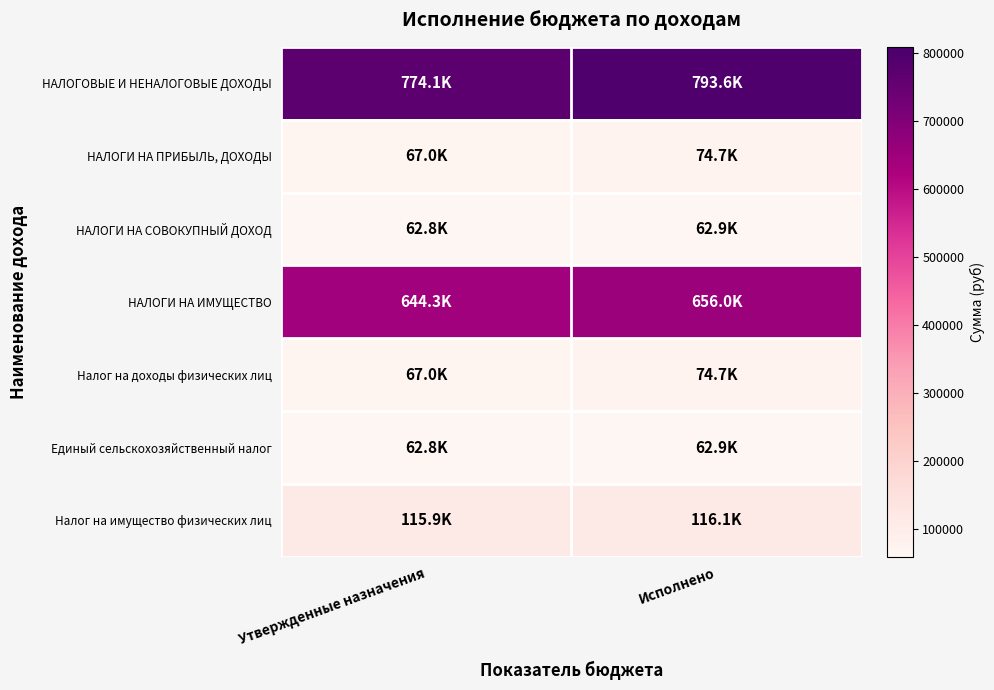

Reading left to right, transcribe all the data shown in this chart.

НАЛОГОВЫЕ И НЕНАЛОГОВЫЕ ДОХОДЫ: Утвержденные назначения=774100.0	Исполнено=793639.2
НАЛОГИ НА ПРИБЫЛЬ, ДОХОДЫ: Утвержденные назначения=67000.0	Исполнено=74729.1
НАЛОГИ НА СОВОКУПНЫЙ ДОХОД: Утвержденные назначения=62800.0	Исполнено=62860.8
НАЛОГИ НА ИМУЩЕСТВО: Утвержденные назначения=644300.0	Исполнено=656049.3
Налог на доходы физических лиц: Утвержденные назначения=67000.0	Исполнено=74729.1
Единый сельскохозяйственный налог: Утвержденные назначения=62800.0	Исполнено=62860.9
Налог на имущество физических лиц: Утвержденные назначения=115900.0	Исполнено=116149.4